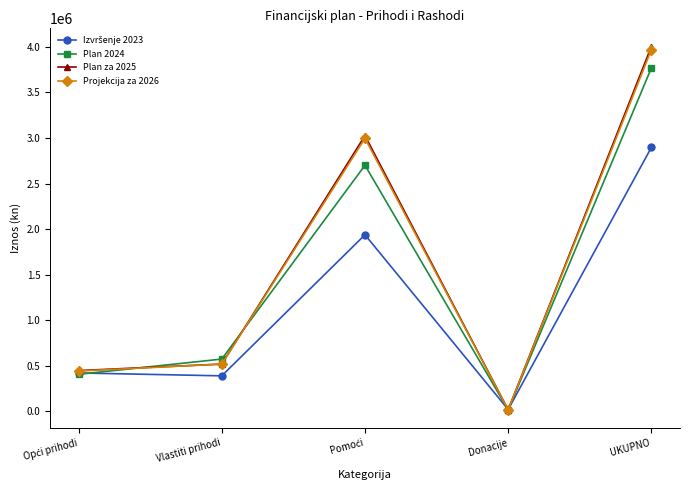

True or false: Plan 2024 and Projekcija za 2026 intersect in this chart.

True